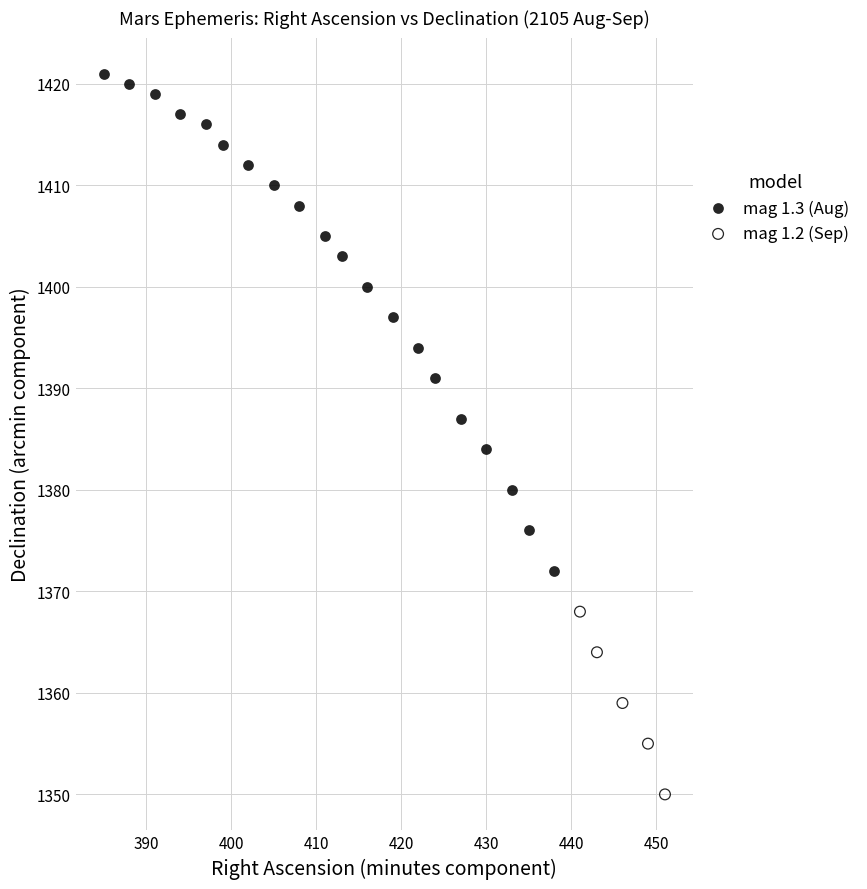

Which series reaches the minimum Y coordinate?

mag 1.2 (Sep)